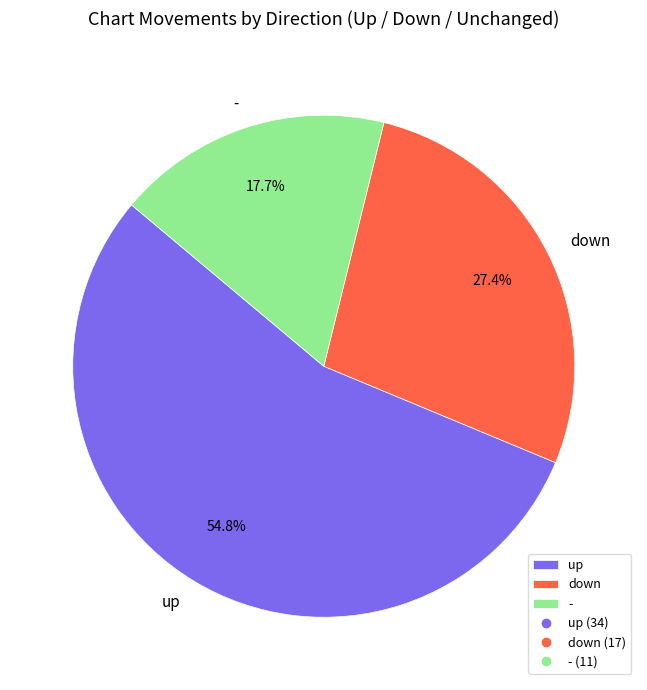

Between down and -, which is larger?

down